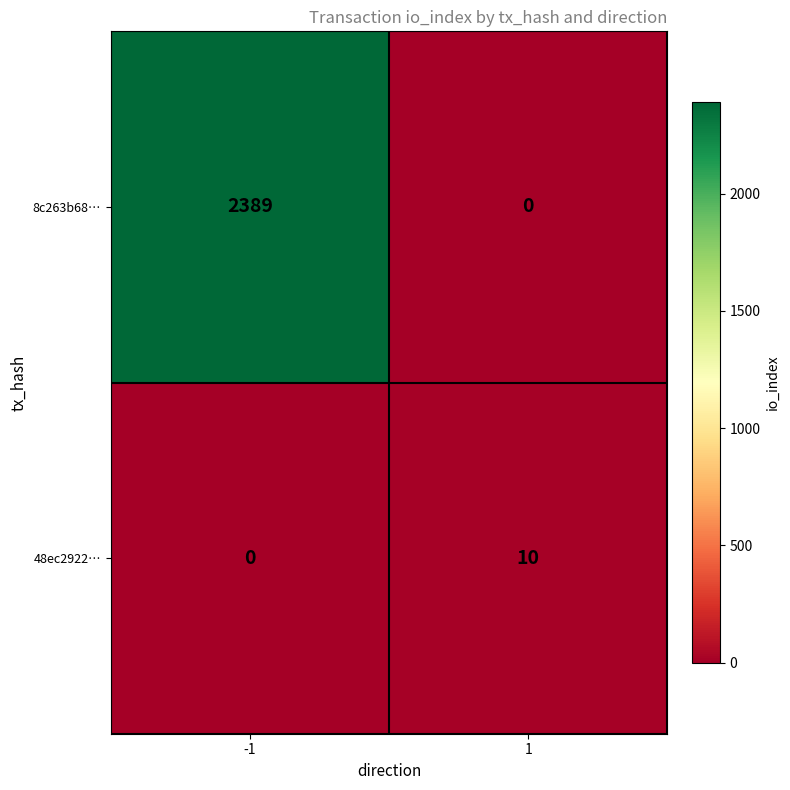

Which series has the widest spread of values?

8c263b68…